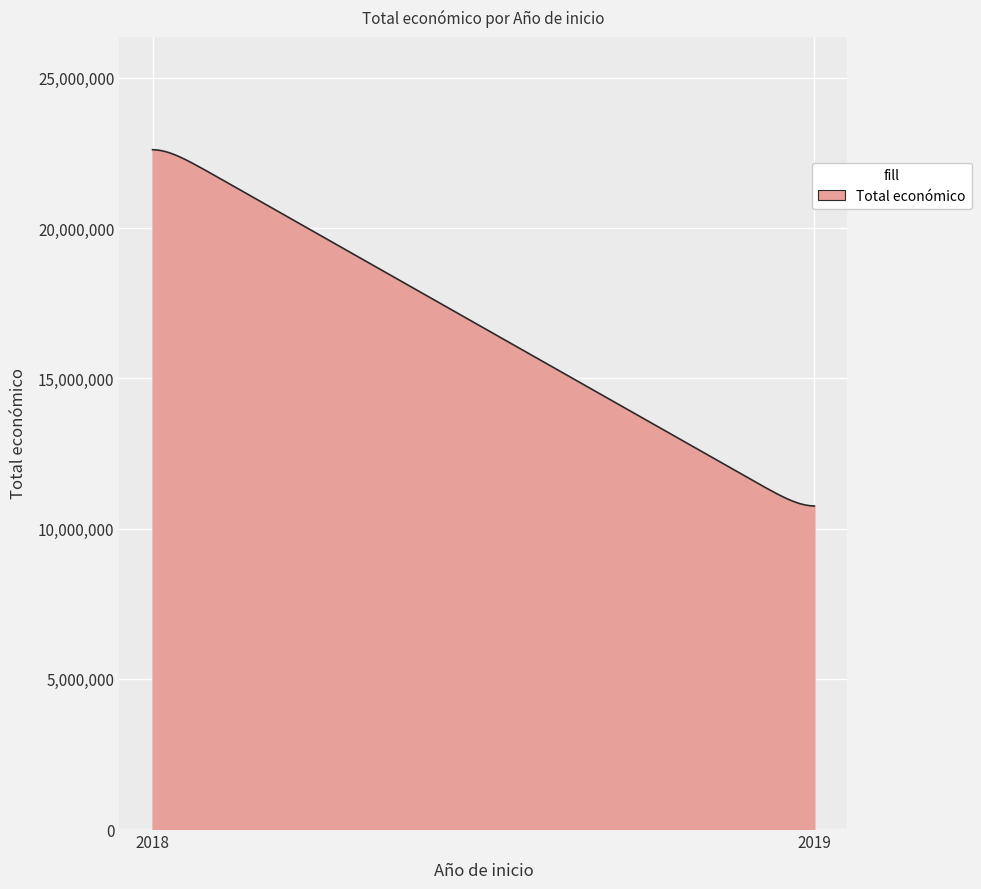

Does the chart have visible grid lines?

Yes